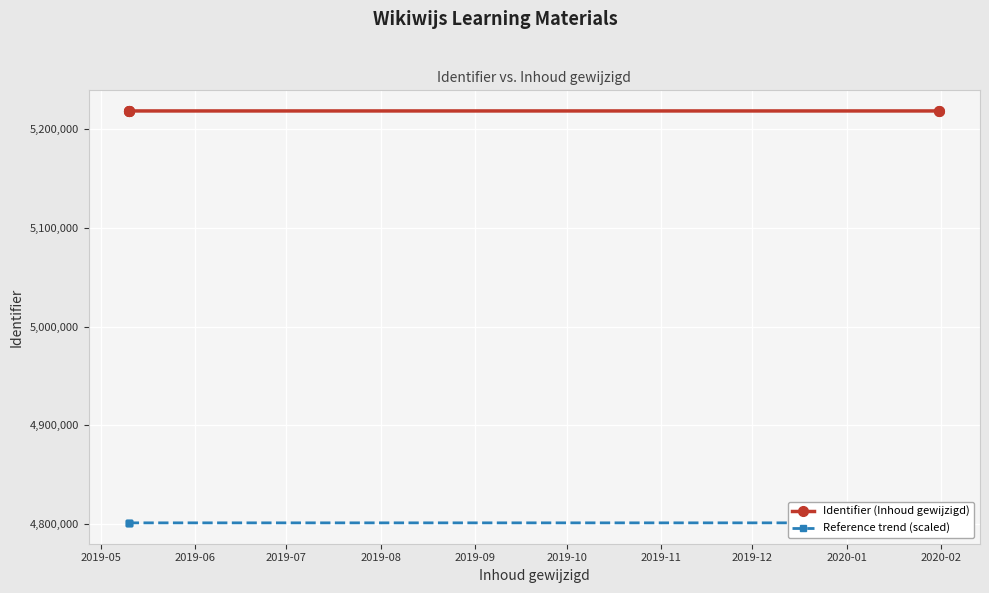

Rank the series by their maximum value, from highest to lowest.

Identifier (Inhoud gewijzigd), Reference trend (scaled)